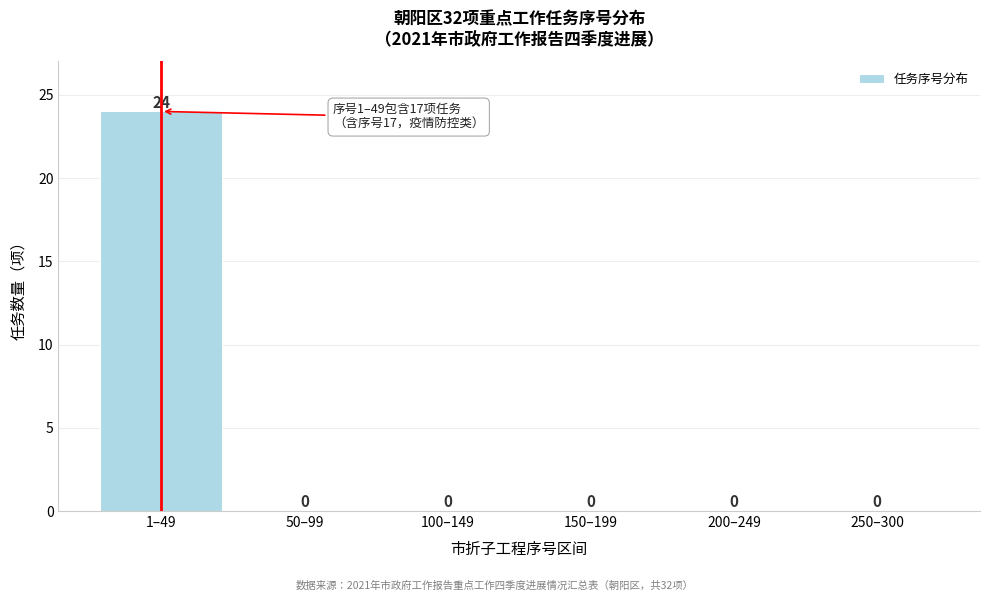

Reading left to right, transcribe all the data shown in this chart.

1–49=24	50–99=0	100–149=0	150–199=0	200–249=0	250–300=0